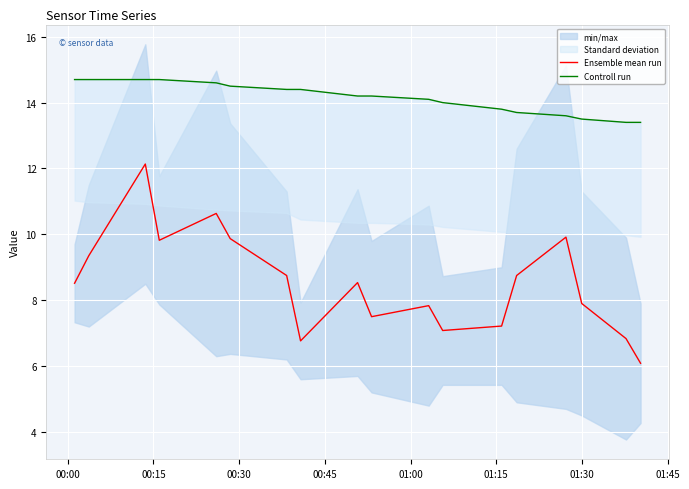

What is the minimum value for Controll run?

13.4